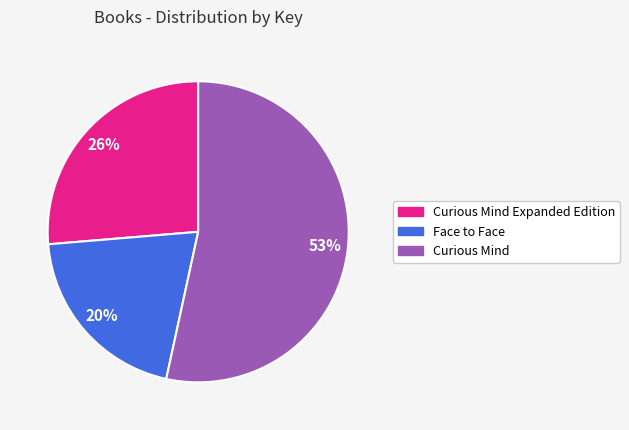

To the nearest percent, what is the difference between the largest and smallest slice percentages?

33%